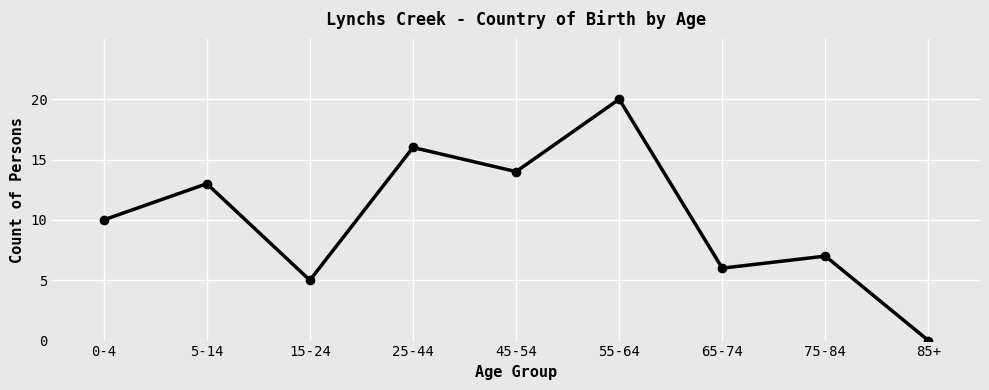

Rank the categories by value from lowest to highest.

85+, 15-24, 65-74, 75-84, 0-4, 5-14, 45-54, 25-44, 55-64